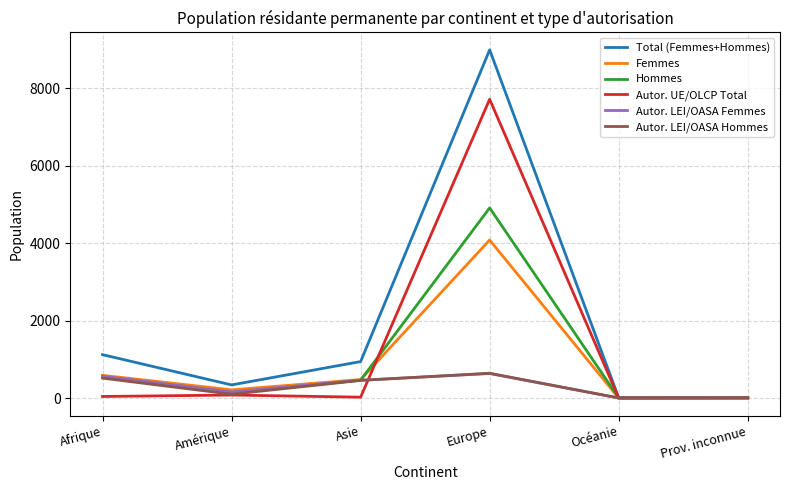

Which series has the widest spread of values?

Total (Femmes+Hommes)